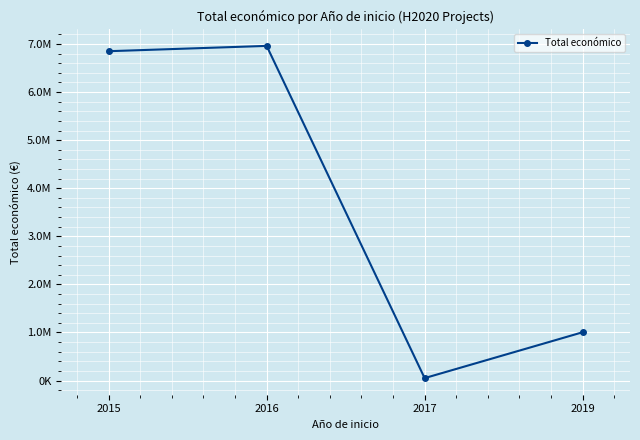

Does the chart have visible grid lines?

Yes